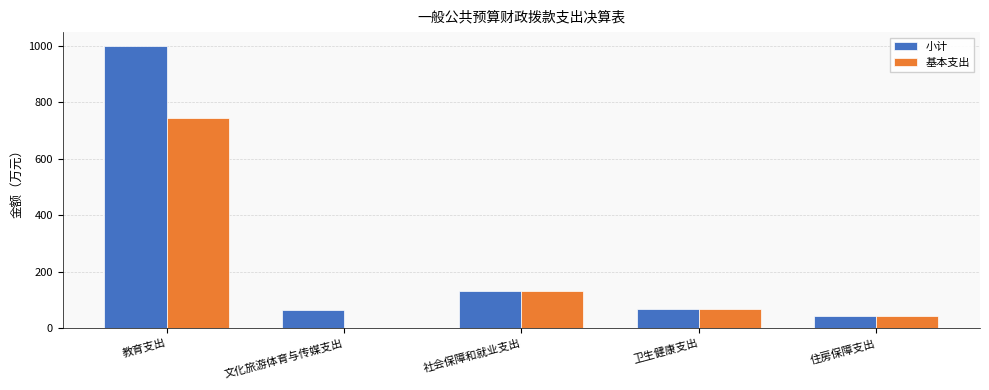

At which label is 小计 closest to 521?

社会保障和就业支出